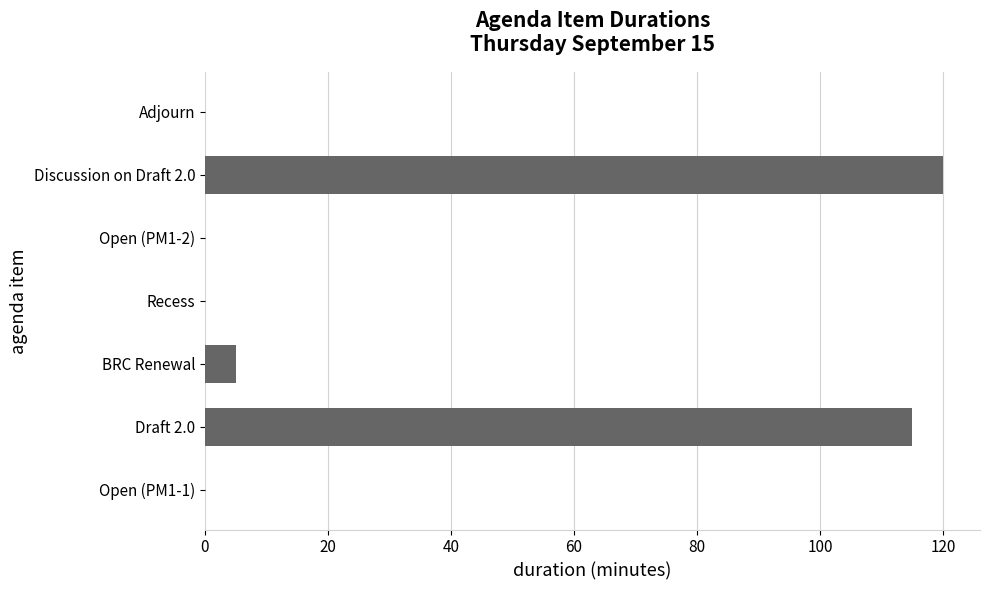

What is the sum of all values?

240